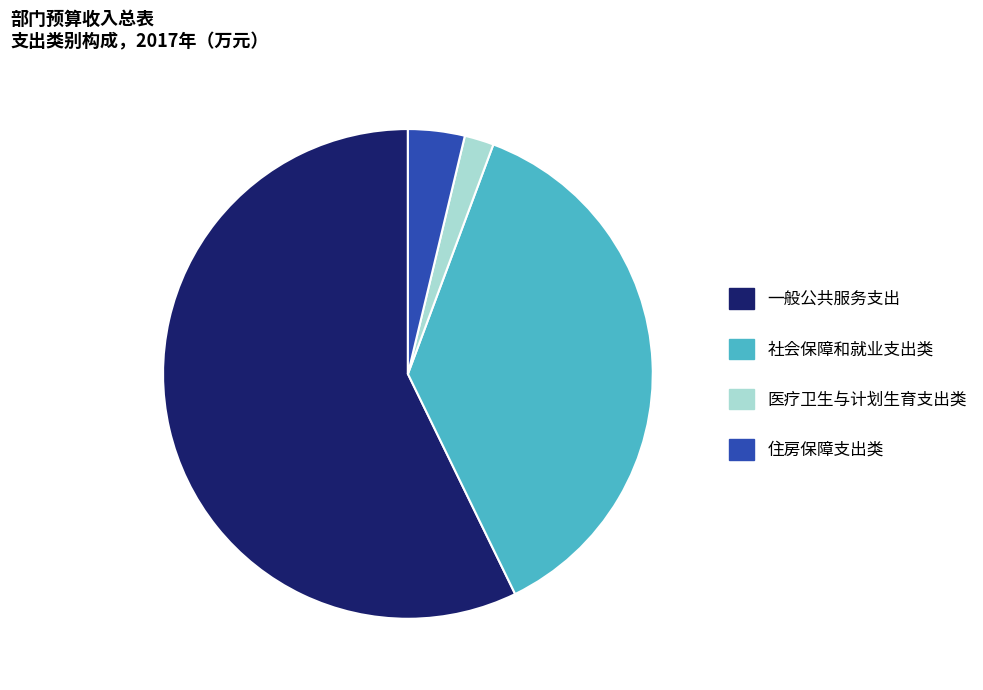

What is the smallest slice in the pie chart?

医疗卫生与计划生育支出类